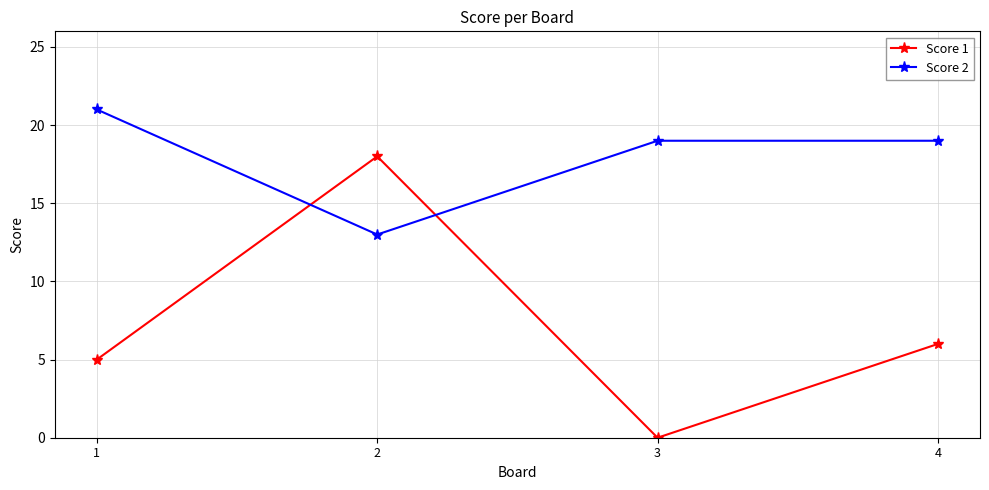

At how many categories does at least one series exceed 14?

4